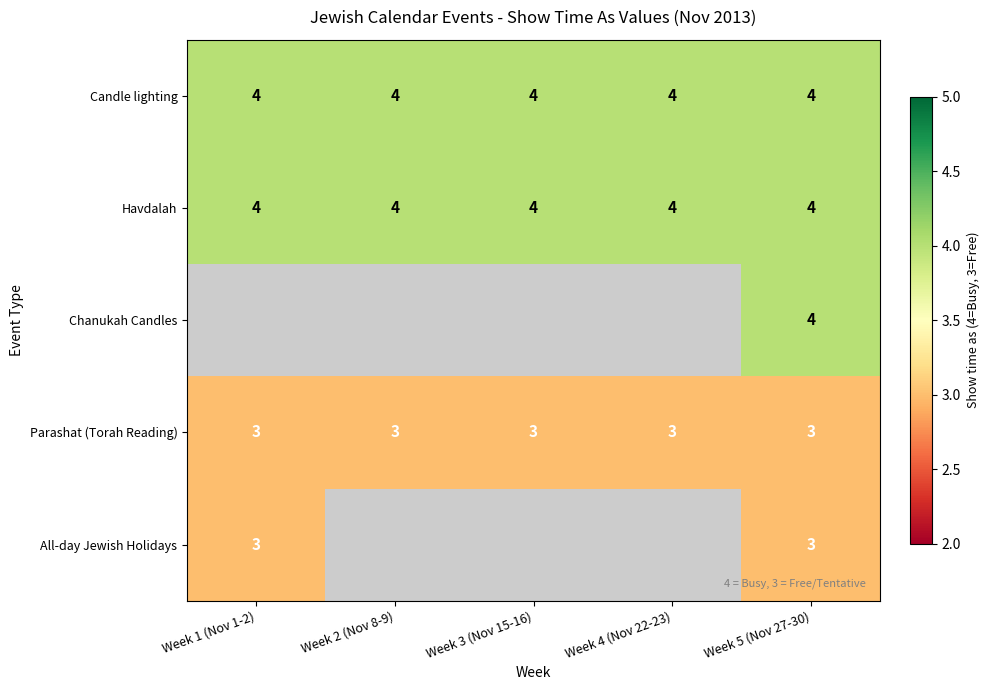

What is the smallest value displayed?

3.0